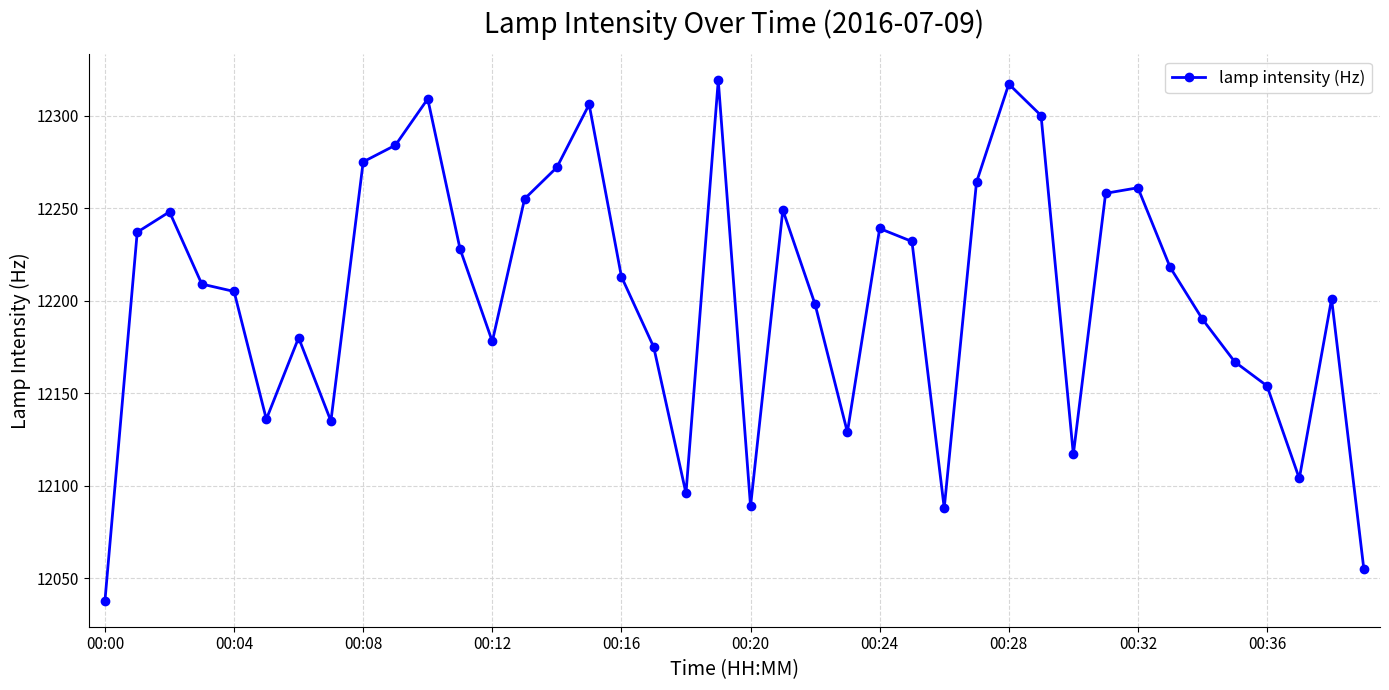

Does the chart display data point markers on the line(s)?

Yes